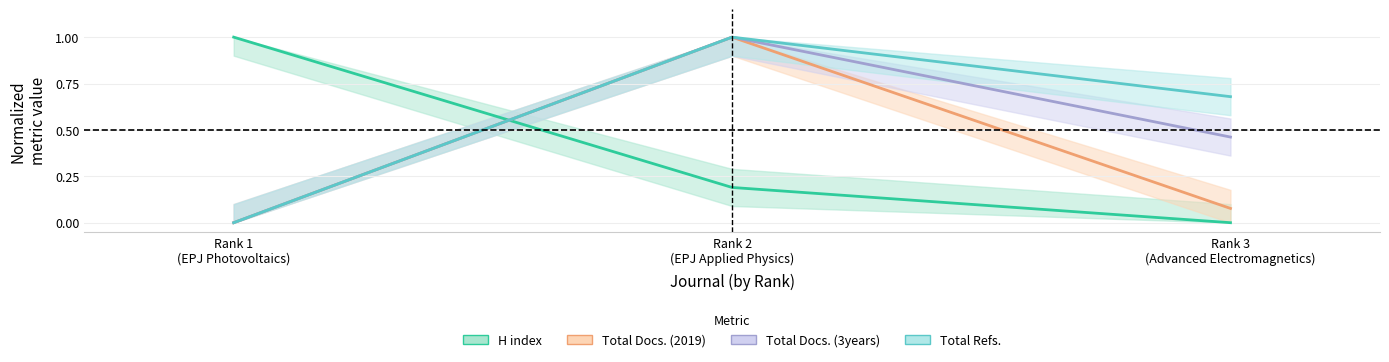

Reading right to left, list all the values displayed in this chart.

H index: 0.0	0.2	1.0
Total Docs. (2019): 0.1	1.0	0.0
Total Docs. (3years): 0.5	1.0	0.0
Total Refs.: 0.7	1.0	0.0